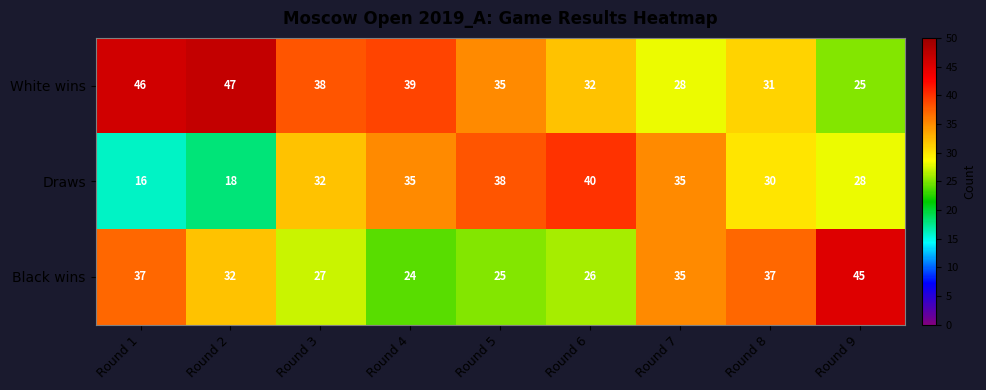

True or false: Black wins has a value of 45 at Round 9.

True